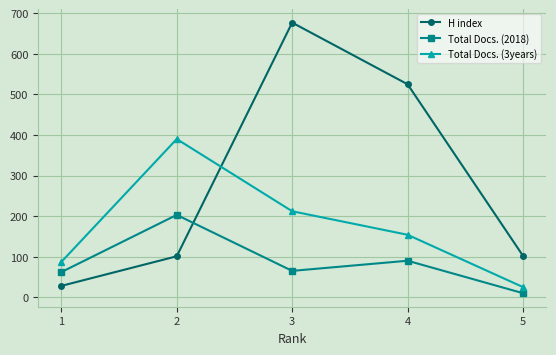

What is the average value of the Total Docs. (2018) series?

86